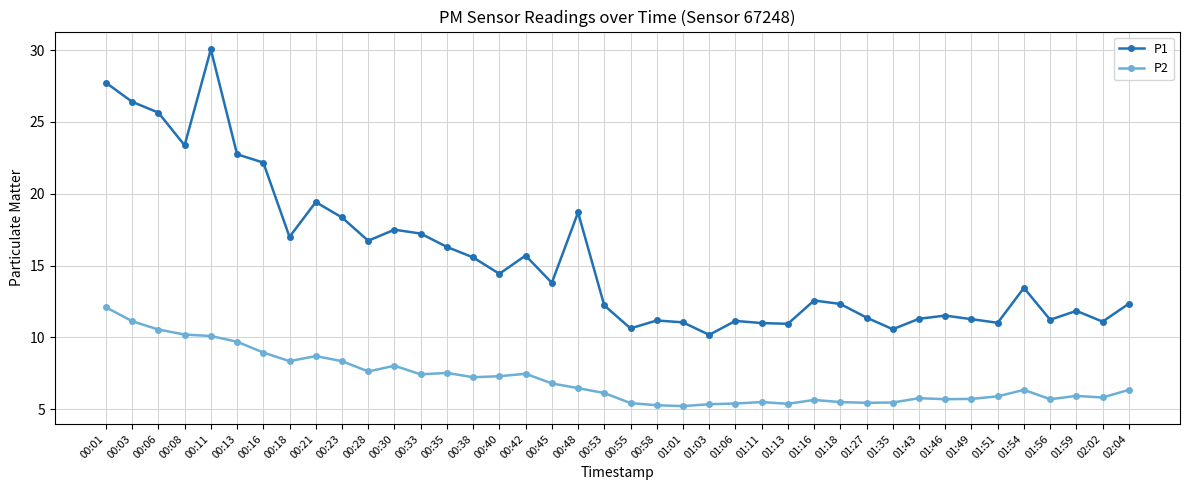

What is the total value across all series at 01:56?

16.9